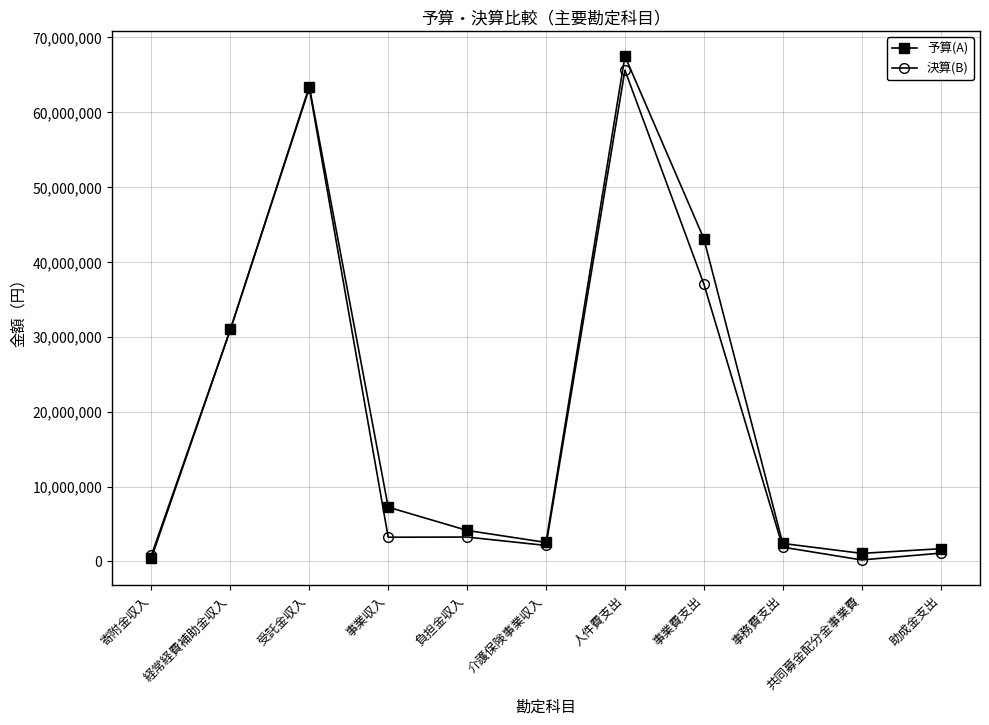

What is the value of the 予算(A) point at the 1st from the left?

500000